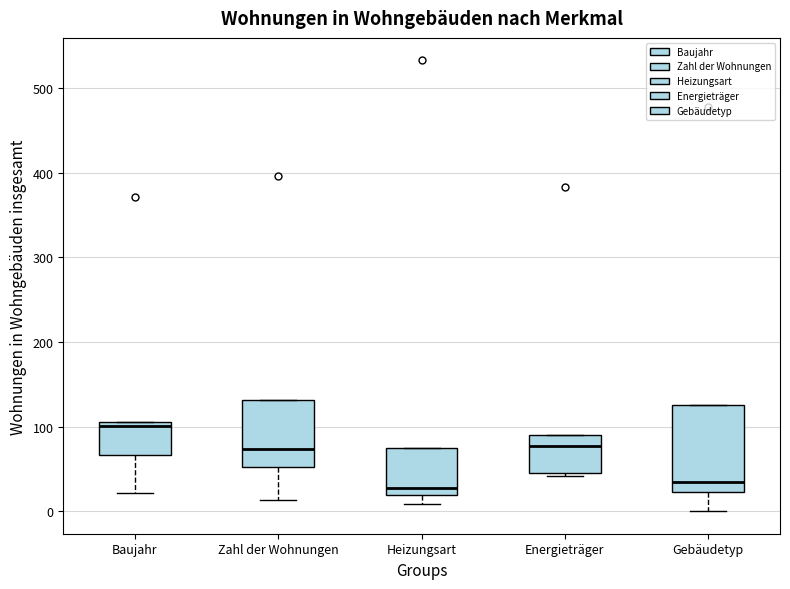

Reading left to right, transcribe this box plot: for each box, give where its median line is, the range the box spans, and where its two whiskers end, as read against the y-axis. The values are not printed on the chart, so give them approximately, as read against the axis.

Baujahr: median 100, box 70 to 110, whiskers 20 to 110
Zahl der Wohnungen: median 70, box 50 to 130, whiskers 10 to 130
Heizungsart: median 30, box 20 to 80, whiskers 10 to 80
Energieträger: median 80, box 50 to 90, whiskers 40 to 90
Gebäudetyp: median 30, box 20 to 130, whiskers 0 to 130